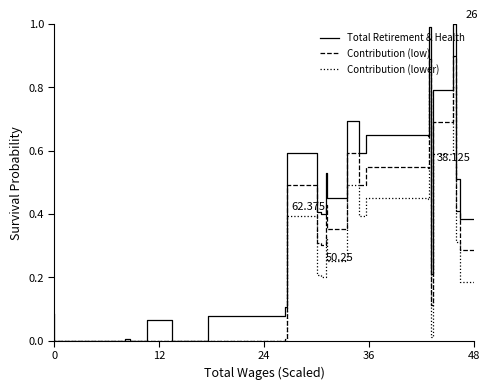

In Total Retirement & Health, how many points are lower than both neighbors (excluding endpoints)?

6